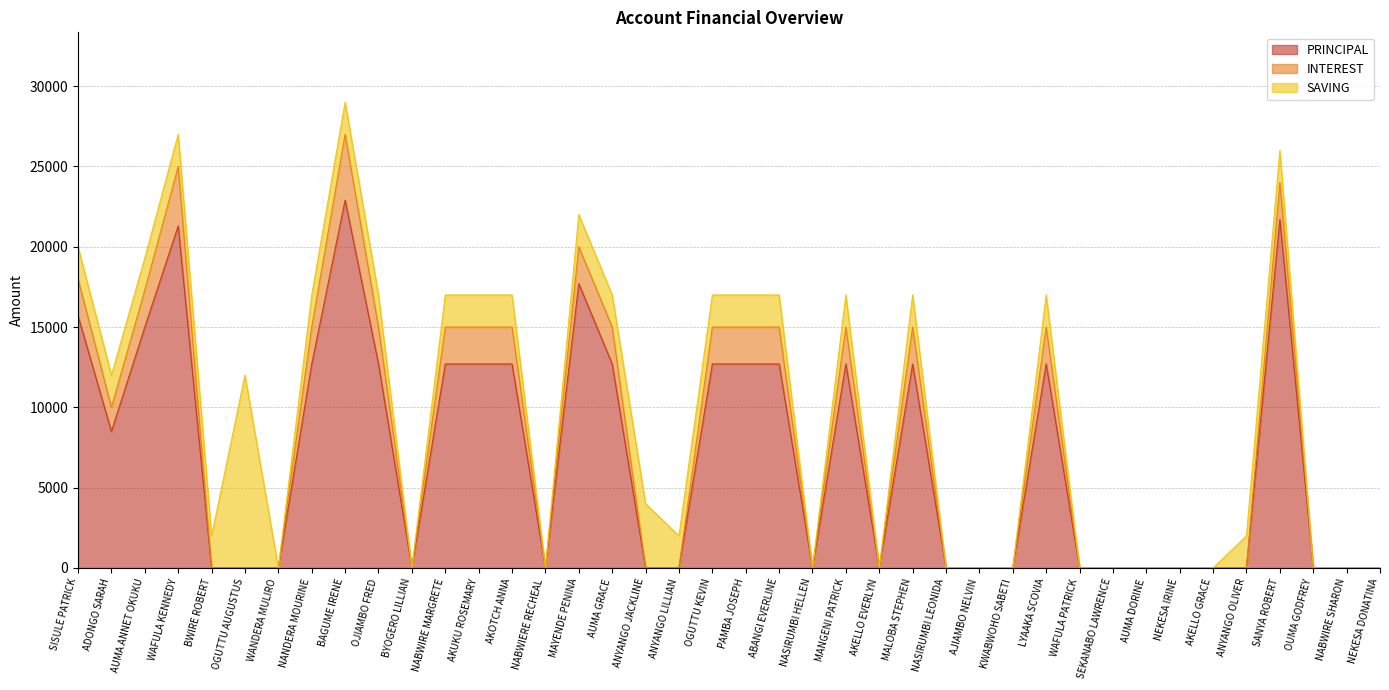

What is the sum of all INTEREST values?

321300